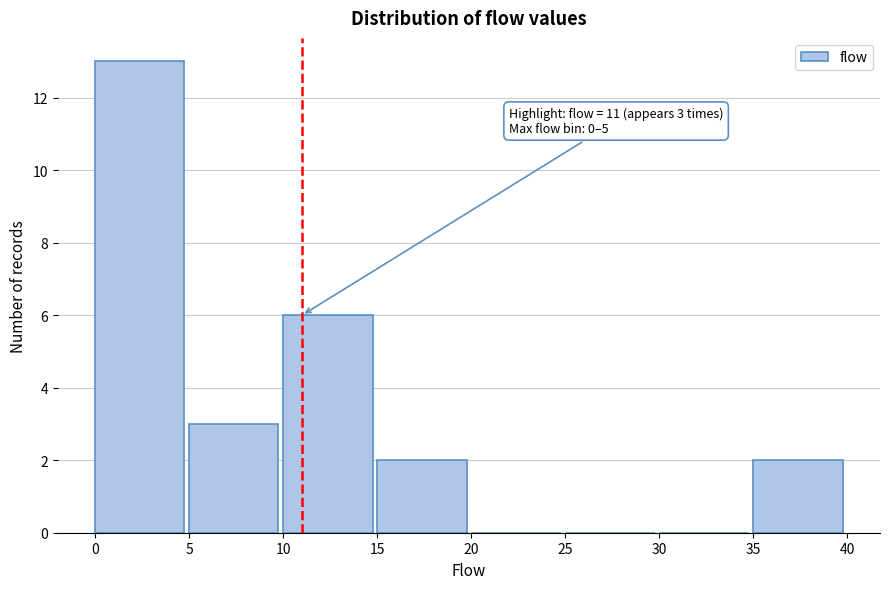

Over which range of the x-axis is the bar tallest?

0 to 5